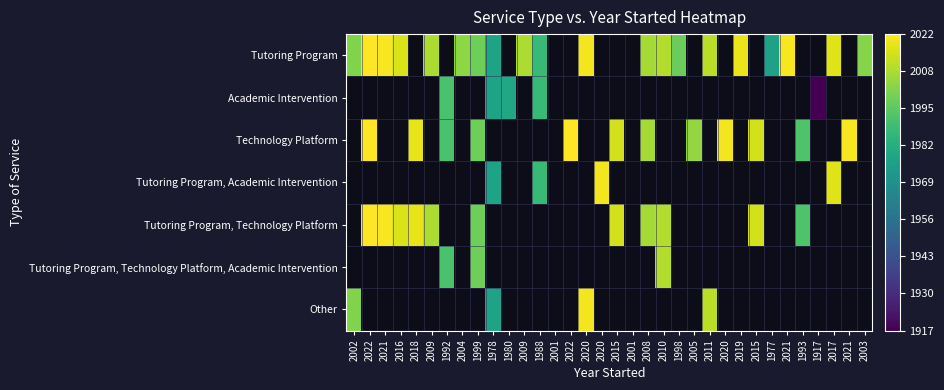

What is the maximum value shown in the chart?

2022.0